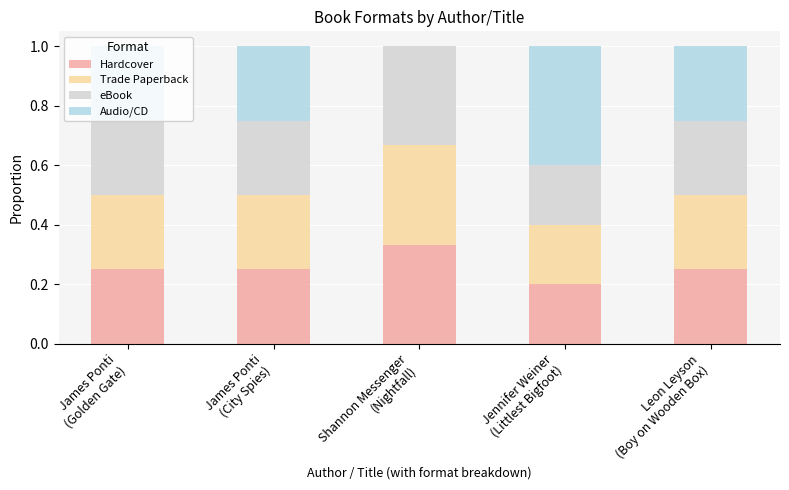

What are all the series names shown in the legend?

Hardcover, Trade Paperback, eBook, Audio/CD